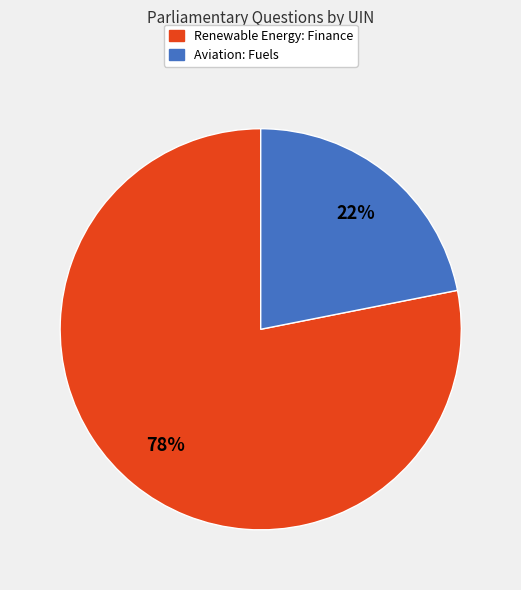

Is Aviation: Fuels the majority of the pie?

No